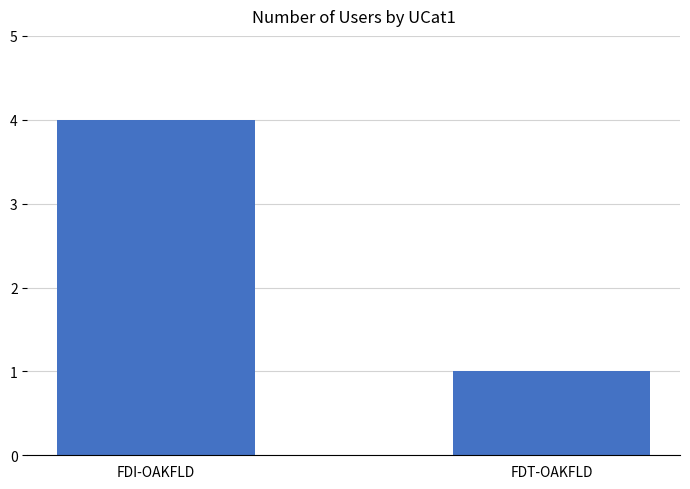

True or false: the data shows 1 at FDT-OAKFLD.

True